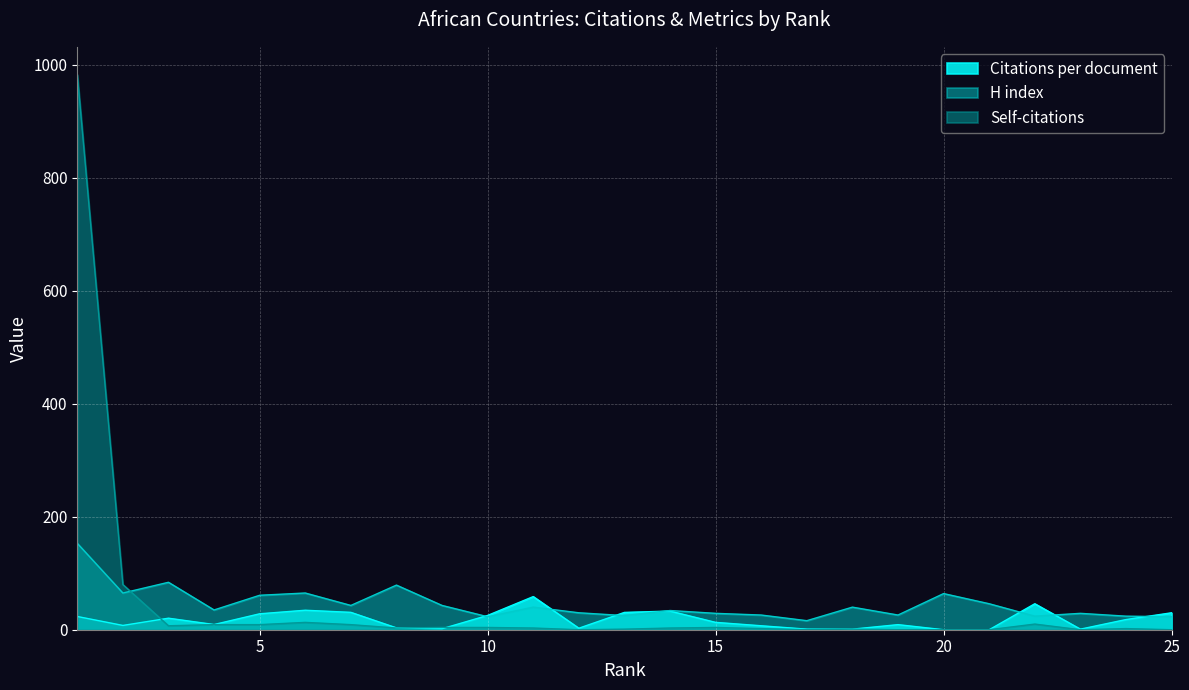

Between 8 and 3, which is larger?

3